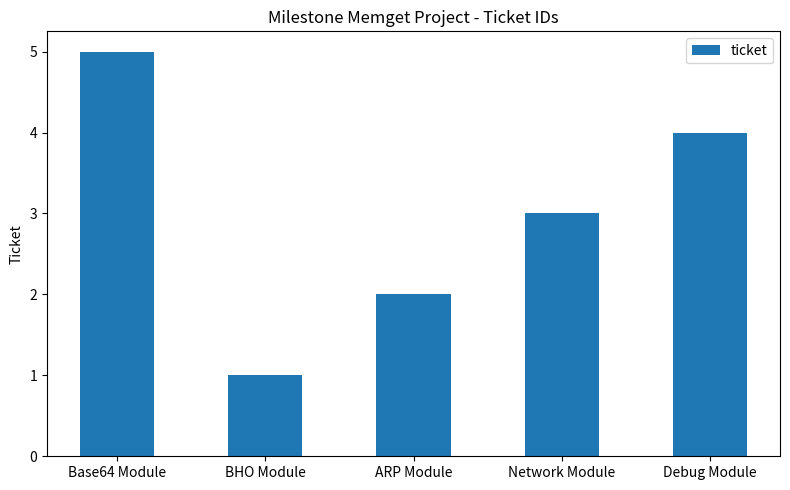

What is the difference between the second highest and second lowest values?

2